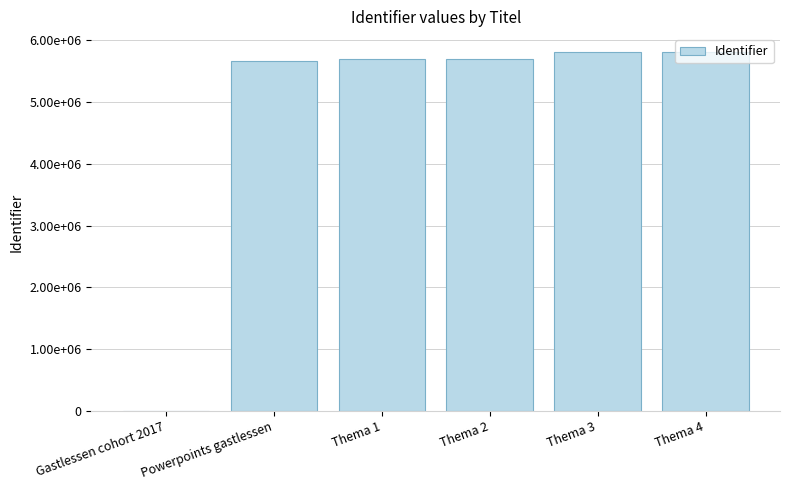

Are the bars horizontal?

No